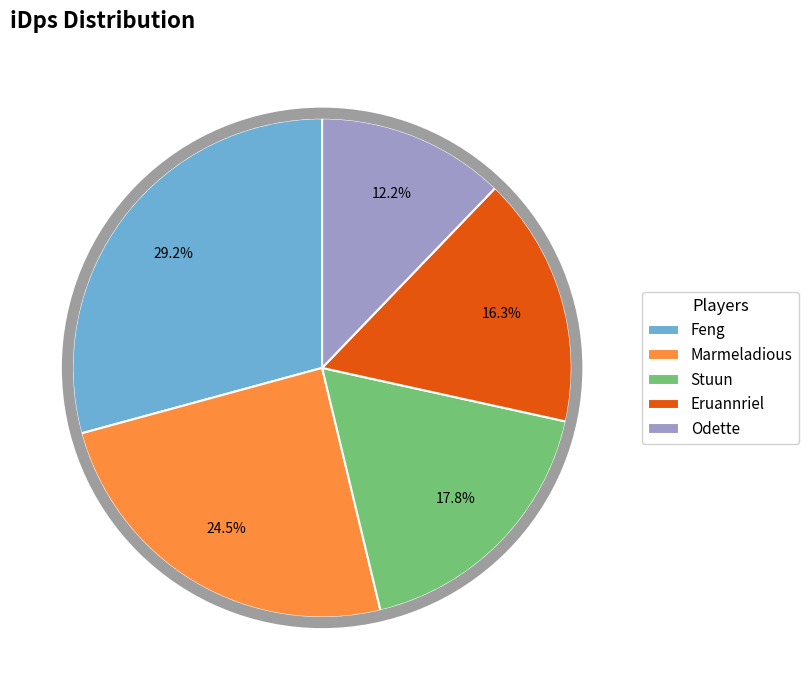

Which slice is the largest?

Feng